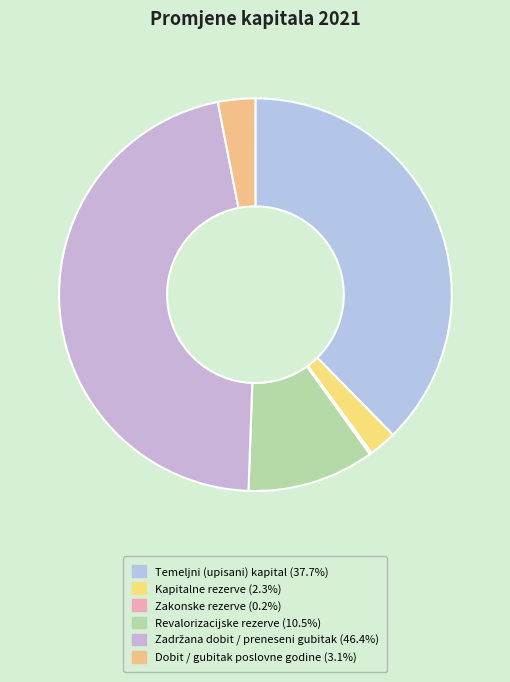

Is there any slice that represents more than half of the pie?

No